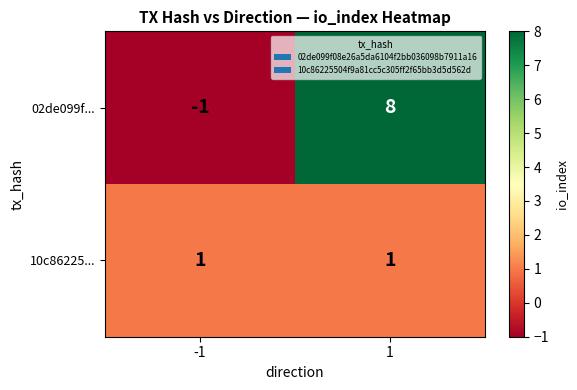

Between -1 and 1, which series saw the biggest shift?

02de099f...